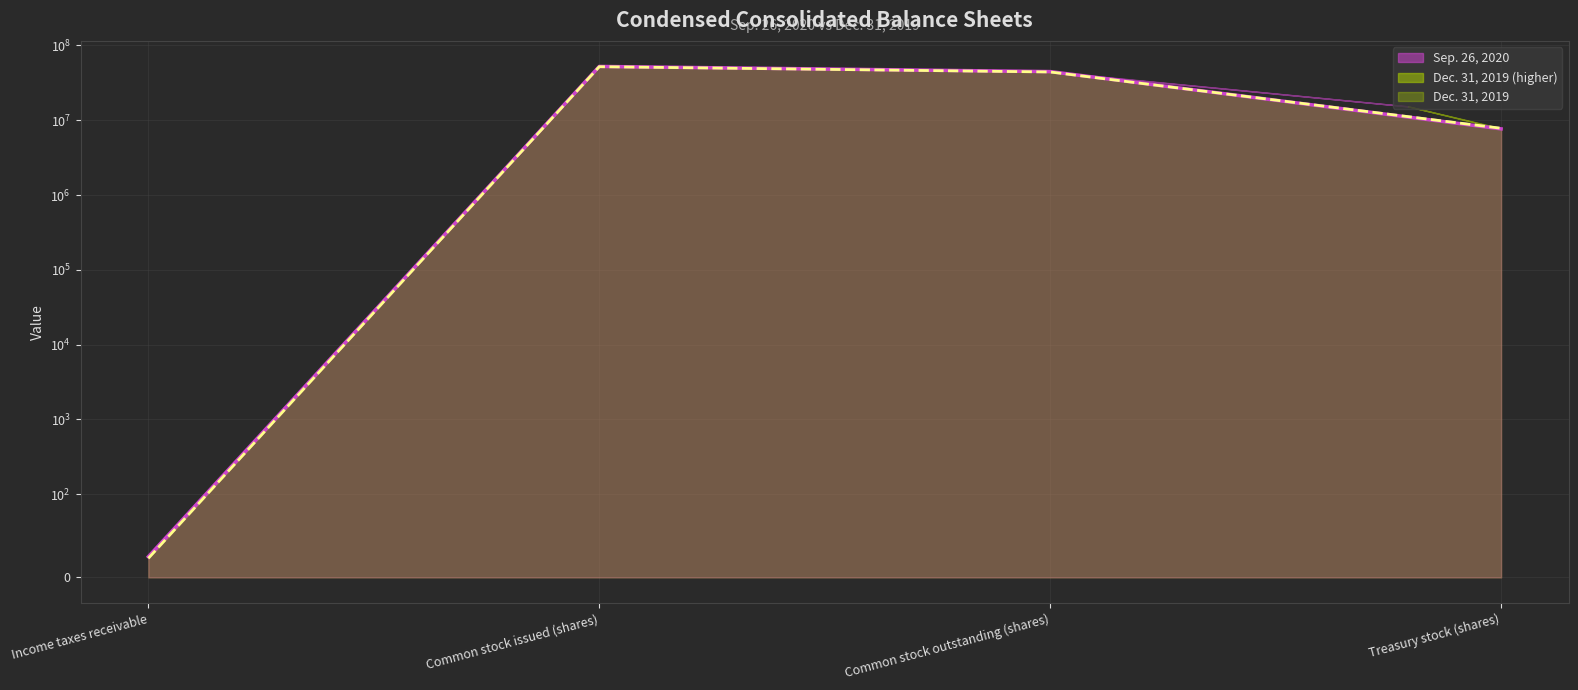

Rank the categories by Sep. 26, 2020 value from highest to lowest.

Common stock issued (shares), Common stock outstanding (shares), Treasury stock (shares), Income taxes receivable